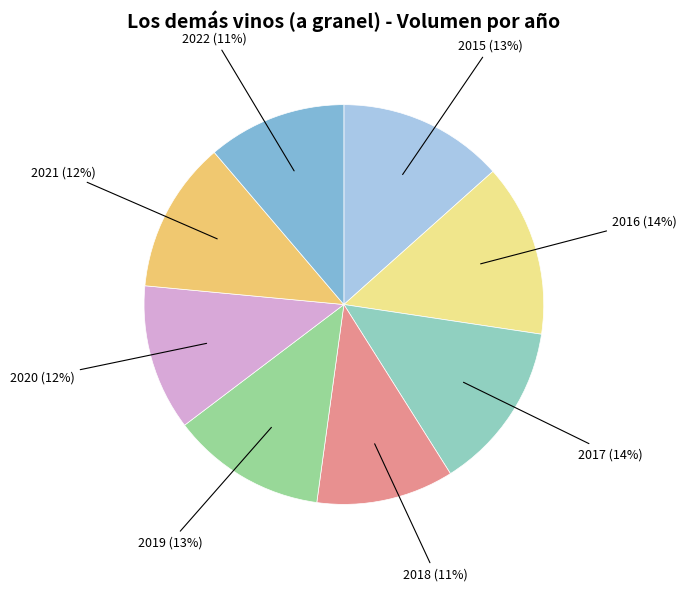

Which has a higher value, 2017 (14%) or 2021 (12%)?

2017 (14%)